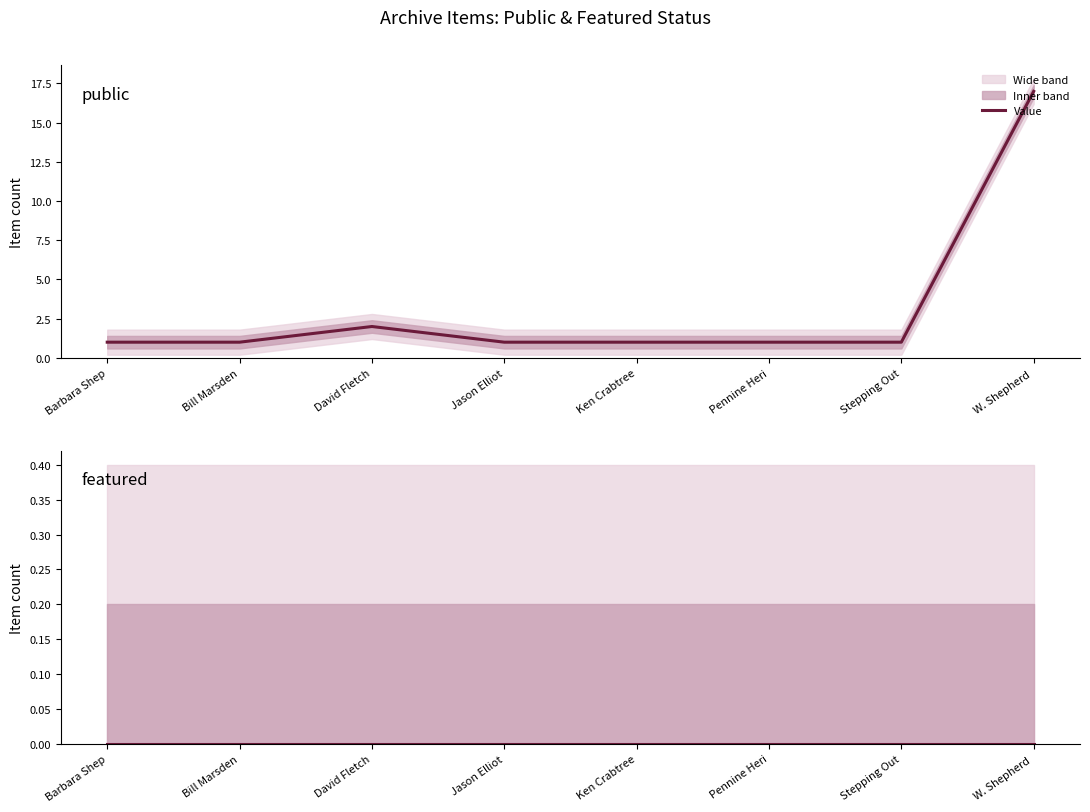

Rank the series by their maximum value, from lowest to highest.

featured, public